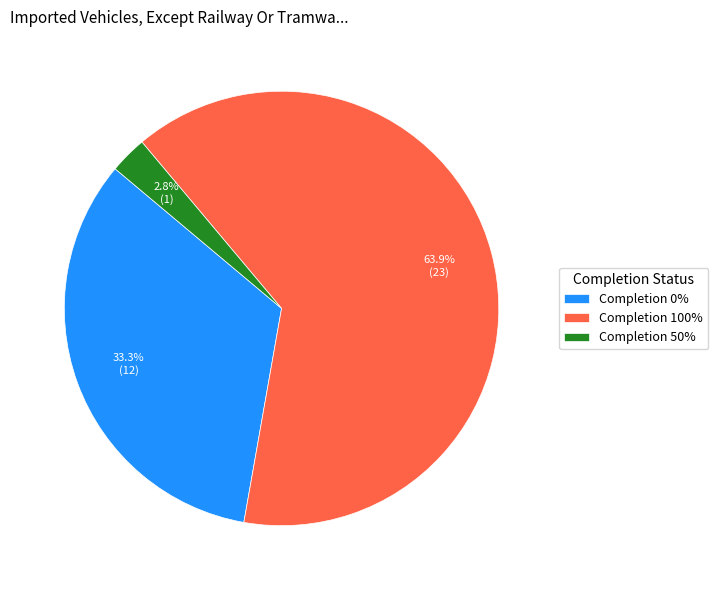

To the nearest percent, what is the average slice percentage?

33%